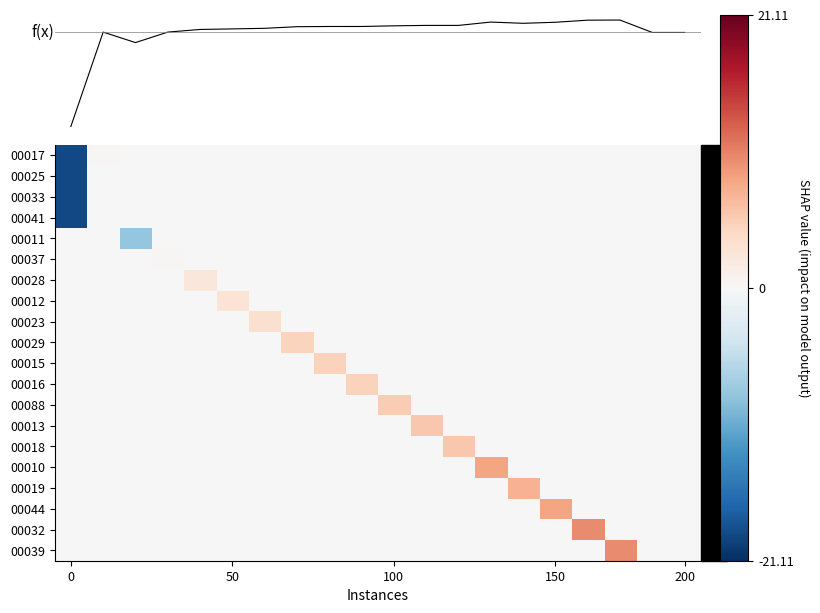

How many data points does each series have?

20